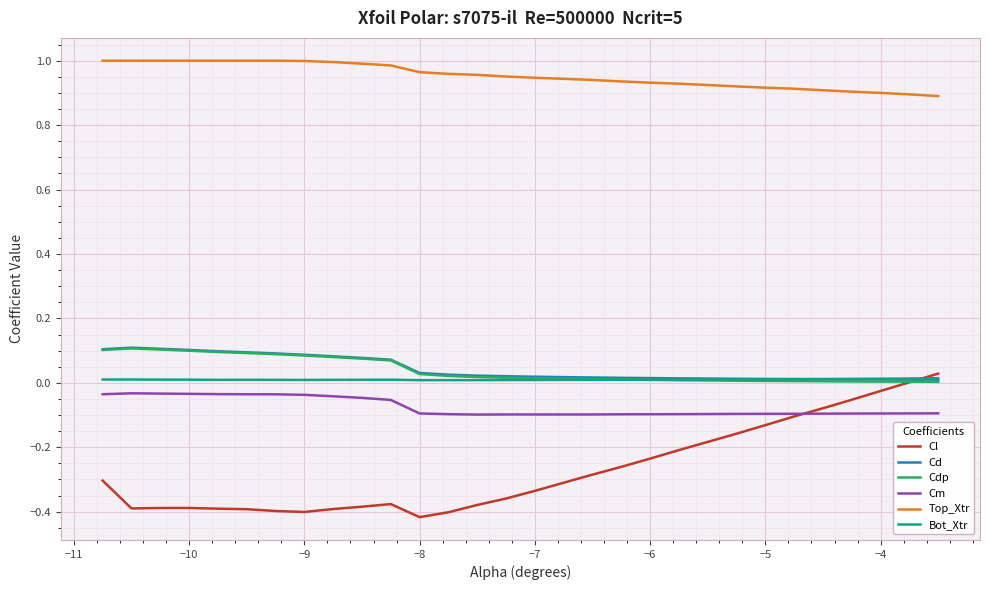

Which series has the largest total across all categories?

Top_Xtr